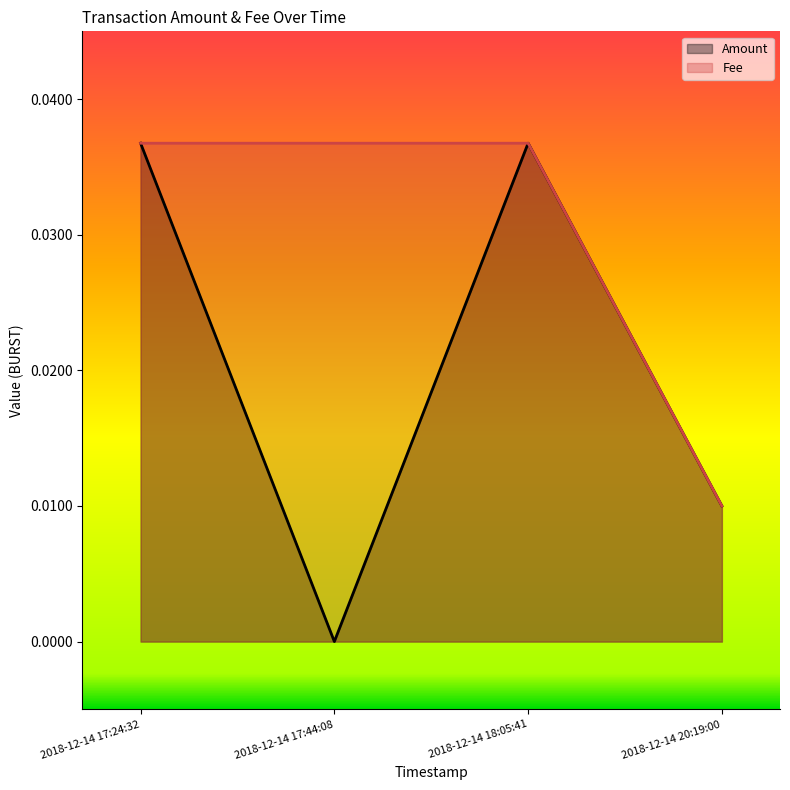

Reading right to left, list all the values displayed in this chart.

Amount: 2018-12-14 20:19:00=0.0	2018-12-14 18:05:41=0.0	2018-12-14 17:44:08=0.0	2018-12-14 17:24:32=0.0
Fee: 2018-12-14 20:19:00=0.0	2018-12-14 18:05:41=0.0	2018-12-14 17:44:08=0.0	2018-12-14 17:24:32=0.0